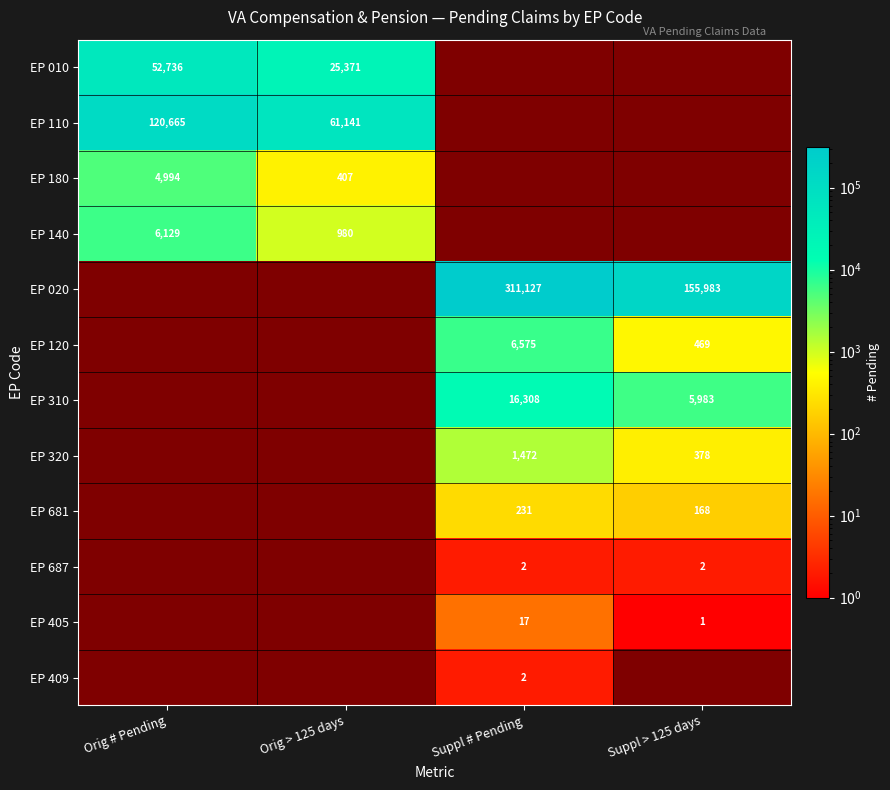

True or false: EP 409 has a value of 2 at Suppl # Pending.

True